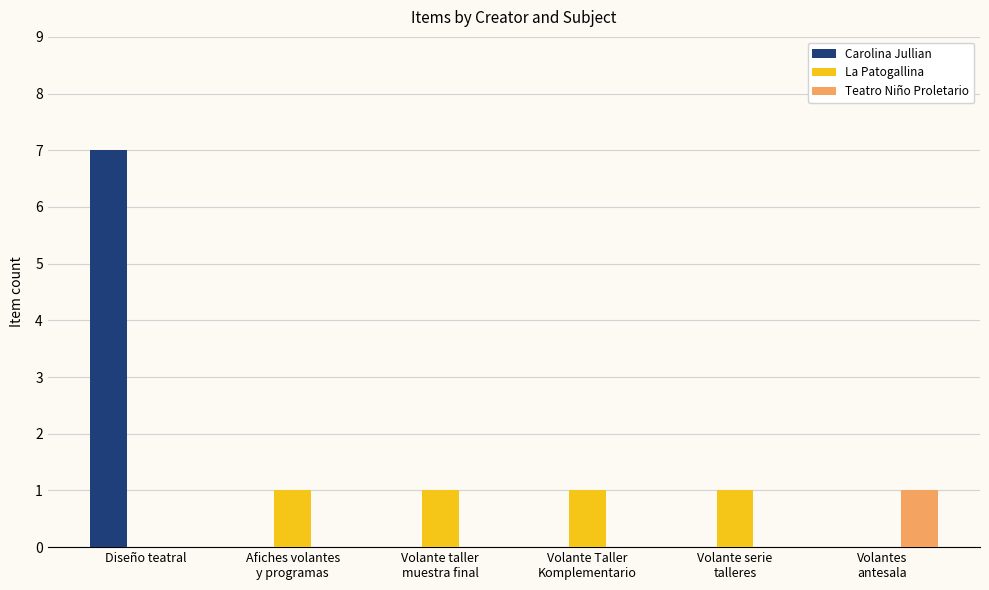

What is the greatest value displayed?

7